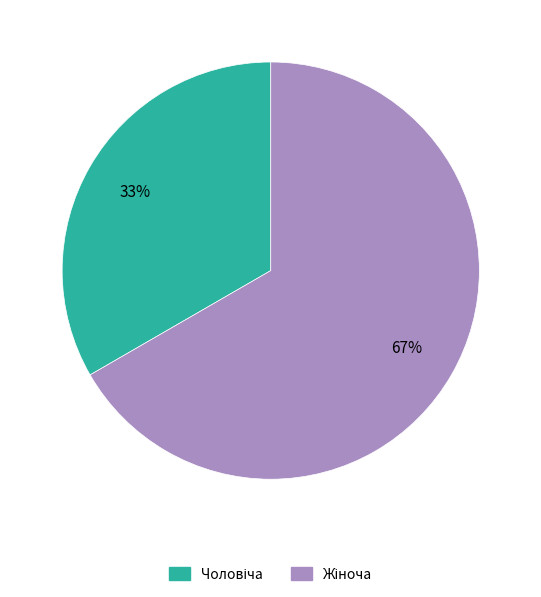

Is there any slice that represents more than half of the pie?

Yes